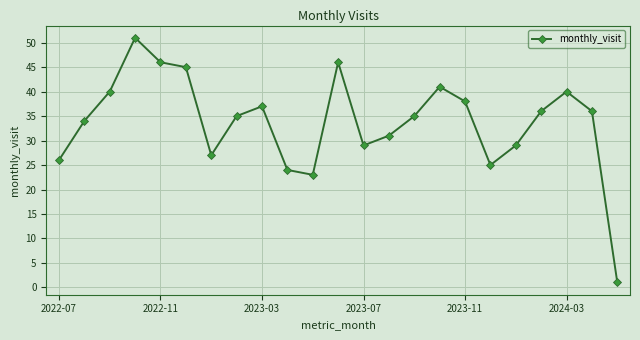

What is the difference between the maximum and minimum values?

50